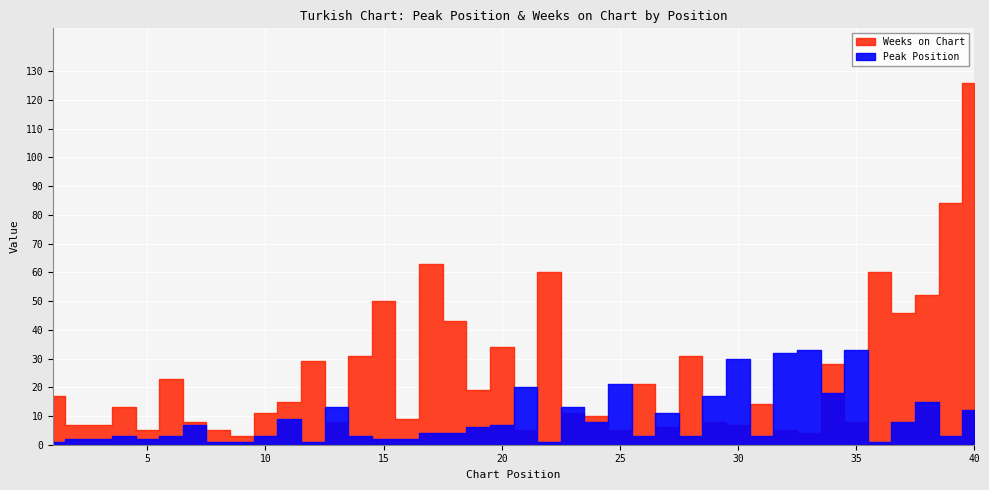

At how many categories does at least one series exceed 88?

1